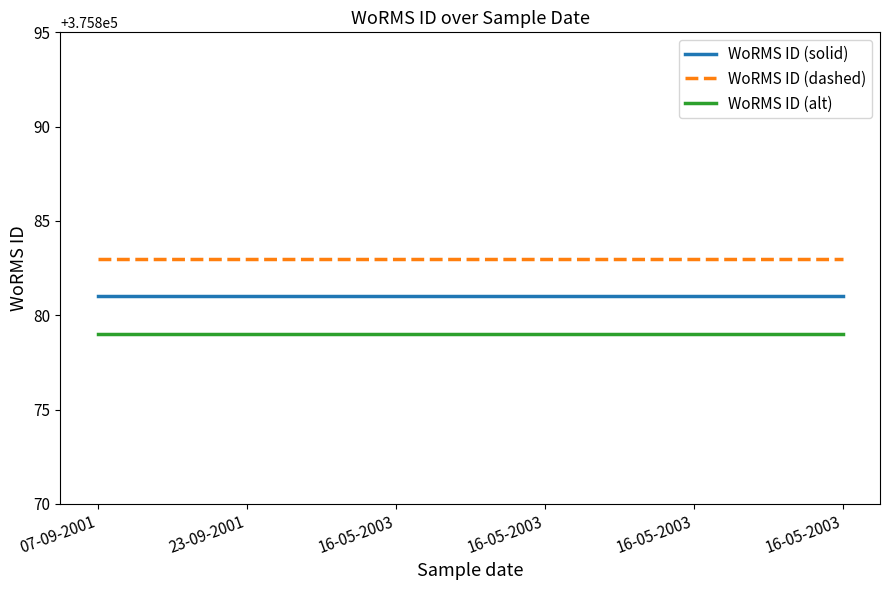

Count the number of data series in this chart.

3